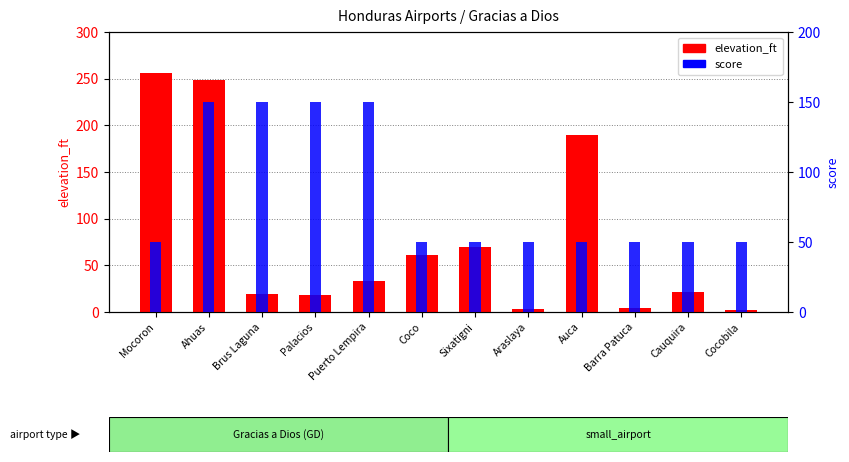

Which series has the largest total across all categories?

score